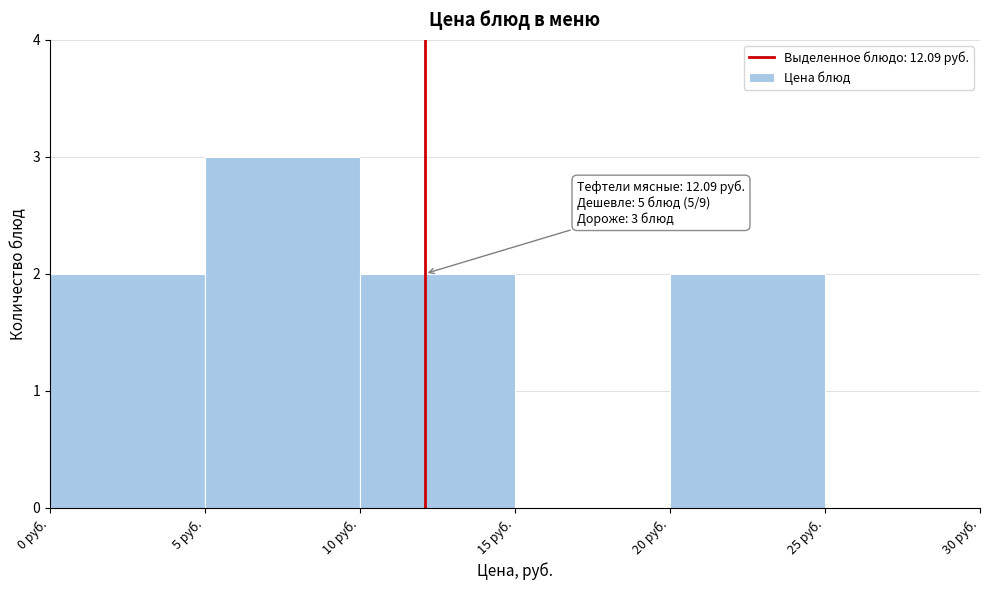

Over which range of the x-axis is the bar tallest?

5 to 10